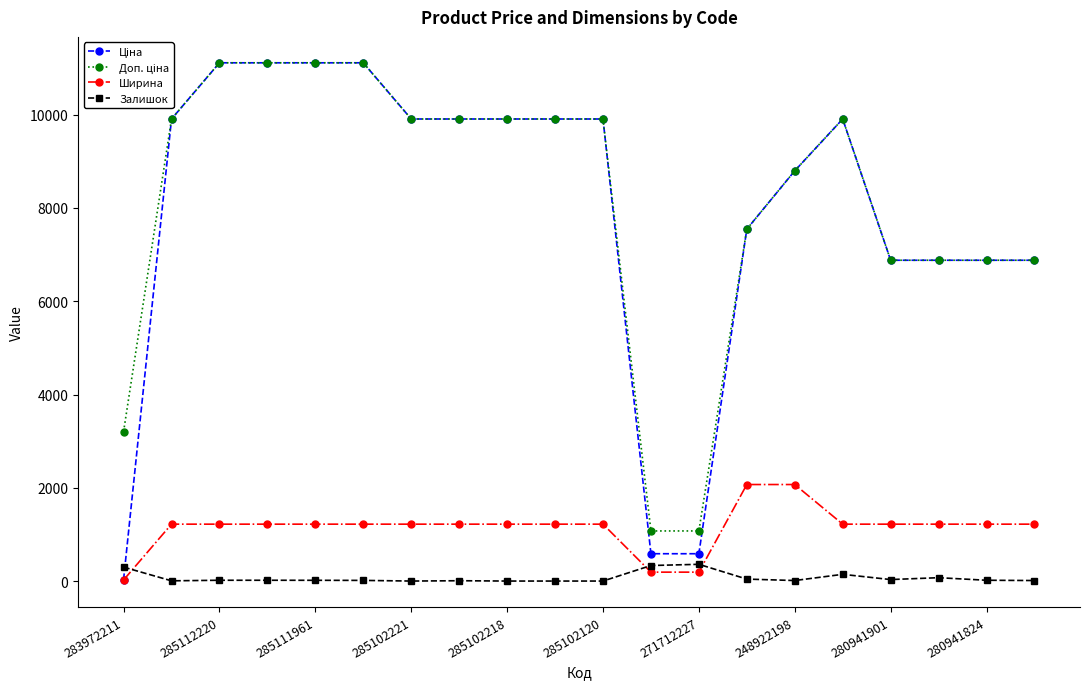

What is the value of the Ширина point at the 9th from the left?

1220.0